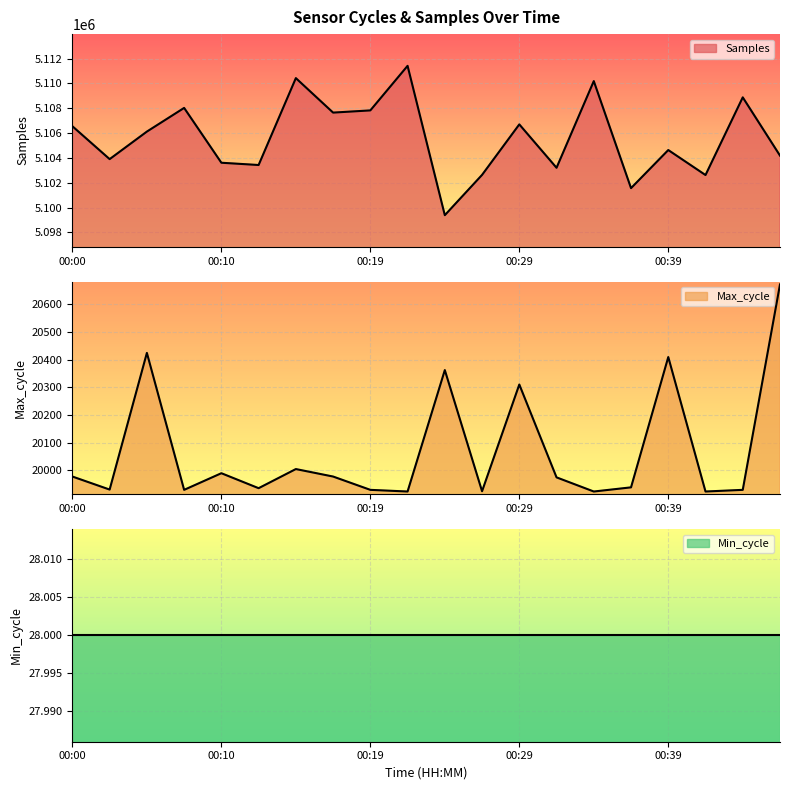

List the labels in order of Samples value, smallest first.

00:24, 00:37, 00:41, 00:27, 00:32, 00:12, 00:10, 00:02, 00:46, 00:39, 00:05, 00:00, 00:29, 00:17, 00:19, 00:07, 00:44, 00:34, 00:15, 00:22